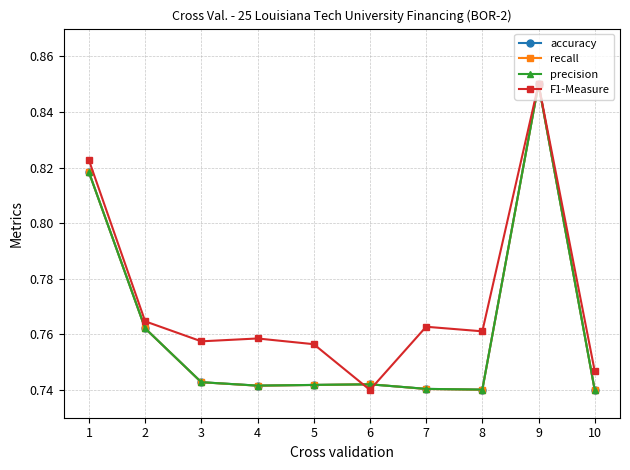

True or false: accuracy has more than 1 interior local peaks.

True